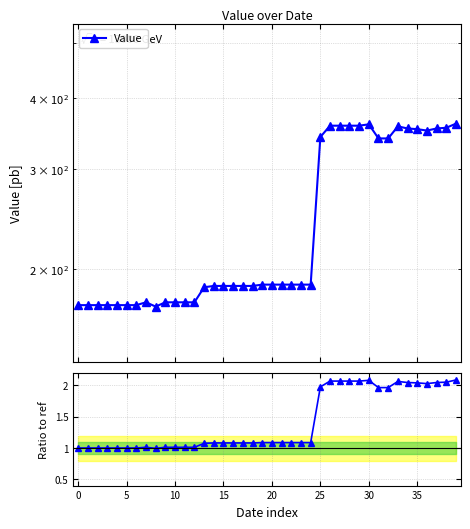

True or false: Value has a value of 642.6 at 29.

False